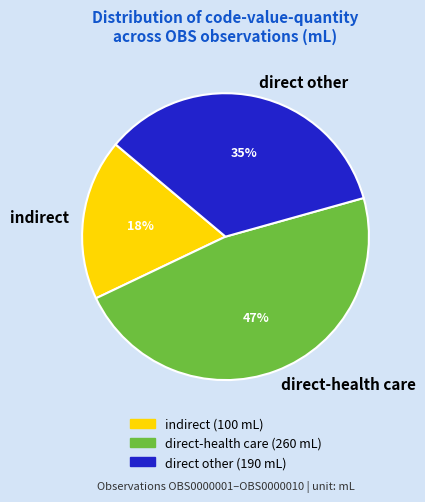

To the nearest percent, what is the average slice percentage?

33%